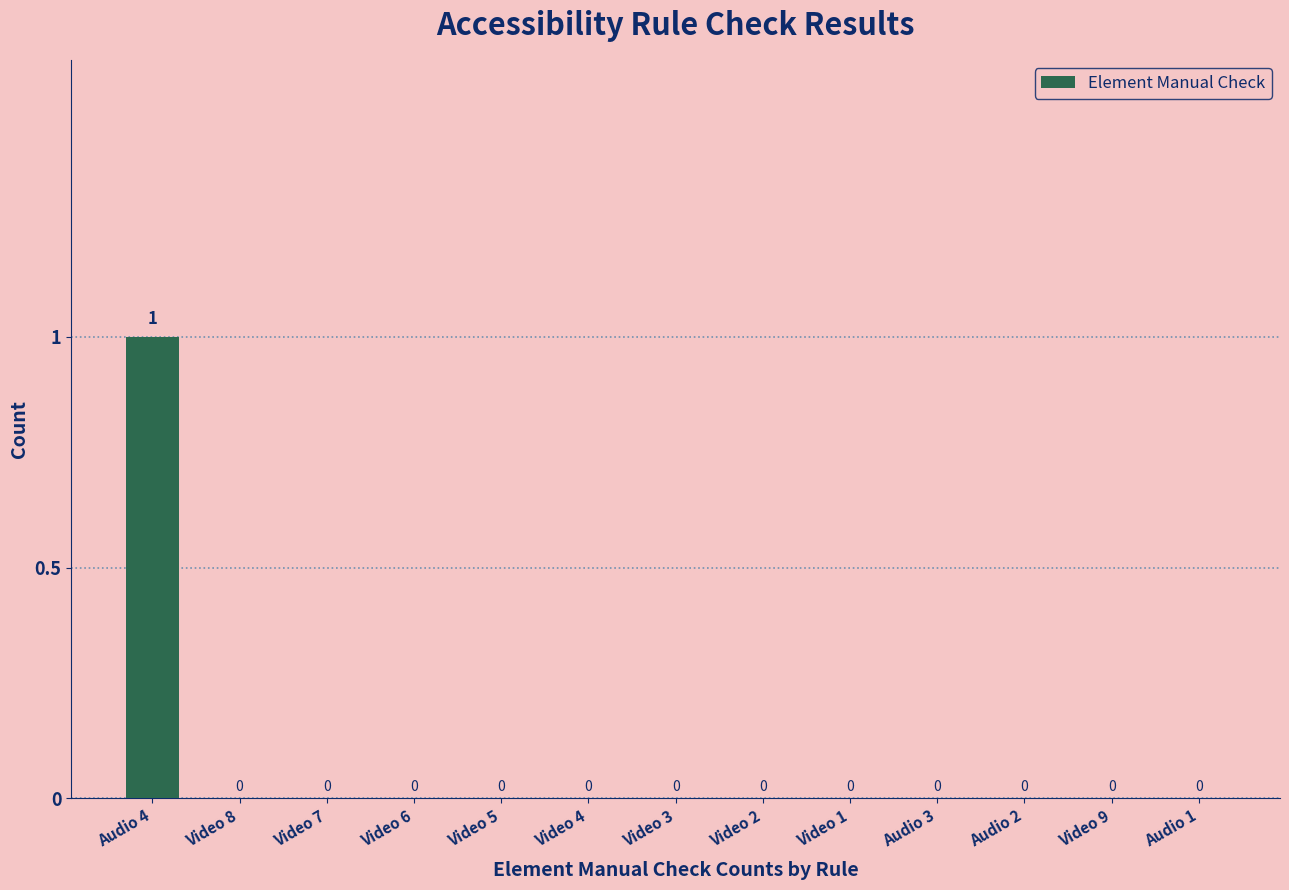

Reading left to right, list all the values displayed in this chart.

Audio 4=1	Video 8=0	Video 7=0	Video 6=0	Video 5=0	Video 4=0	Video 3=0	Video 2=0	Video 1=0	Audio 3=0	Audio 2=0	Video 9=0	Audio 1=0